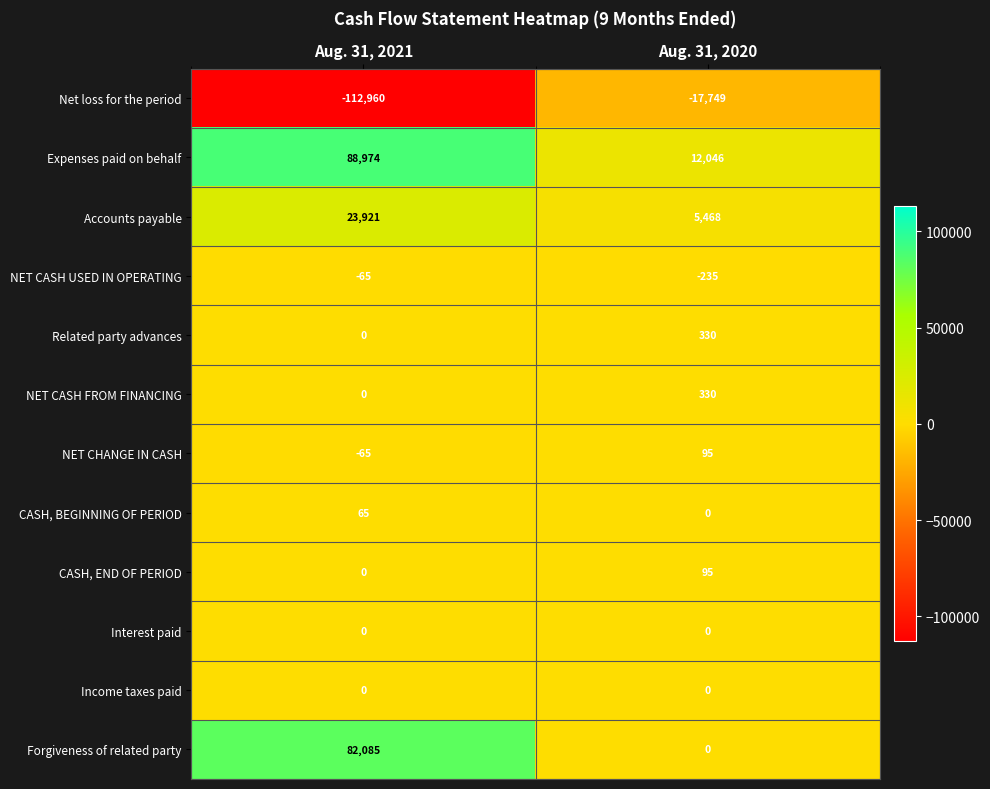

At which category is the sum across all series the highest?

Aug. 31, 2021